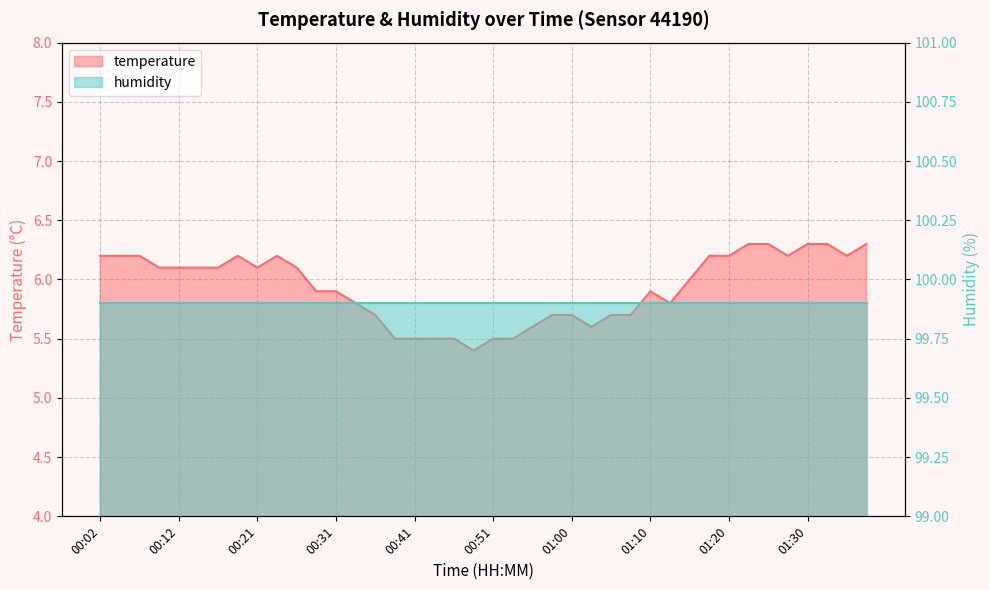

Between 00:24 and 00:53, which is larger?

00:24